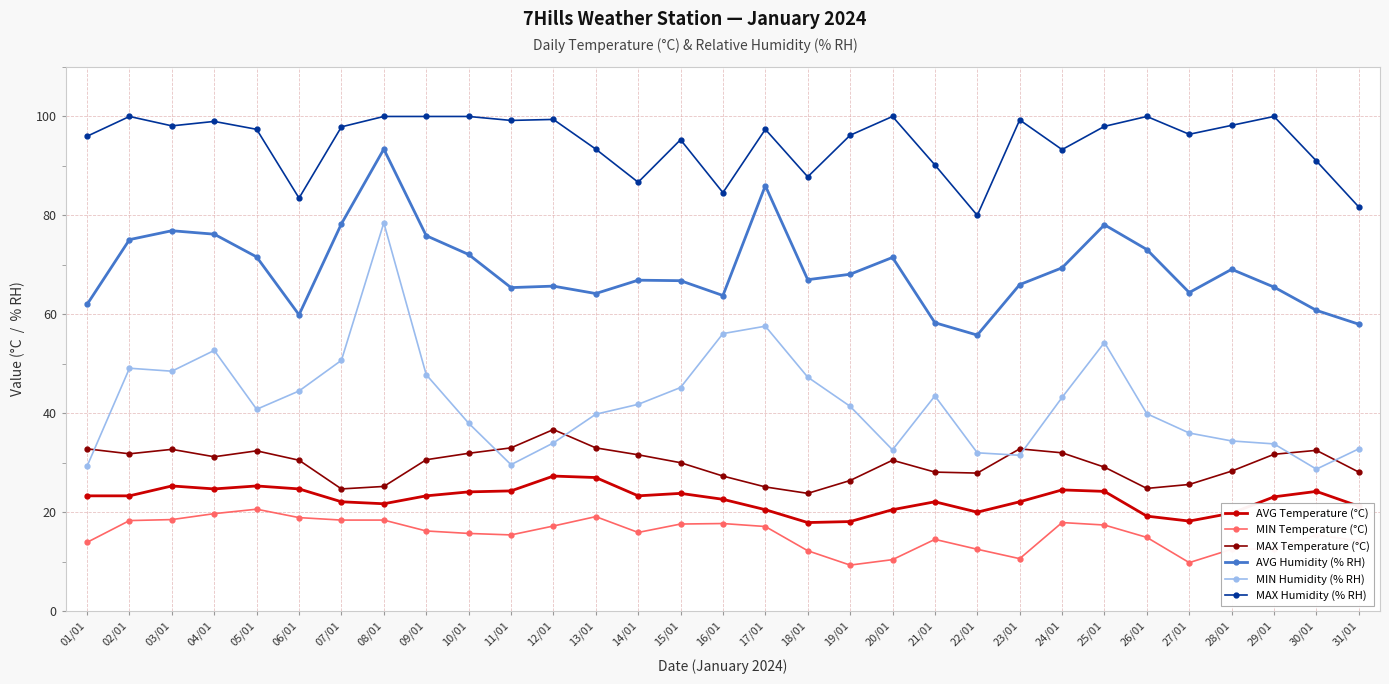

How many data points does each series have?

31